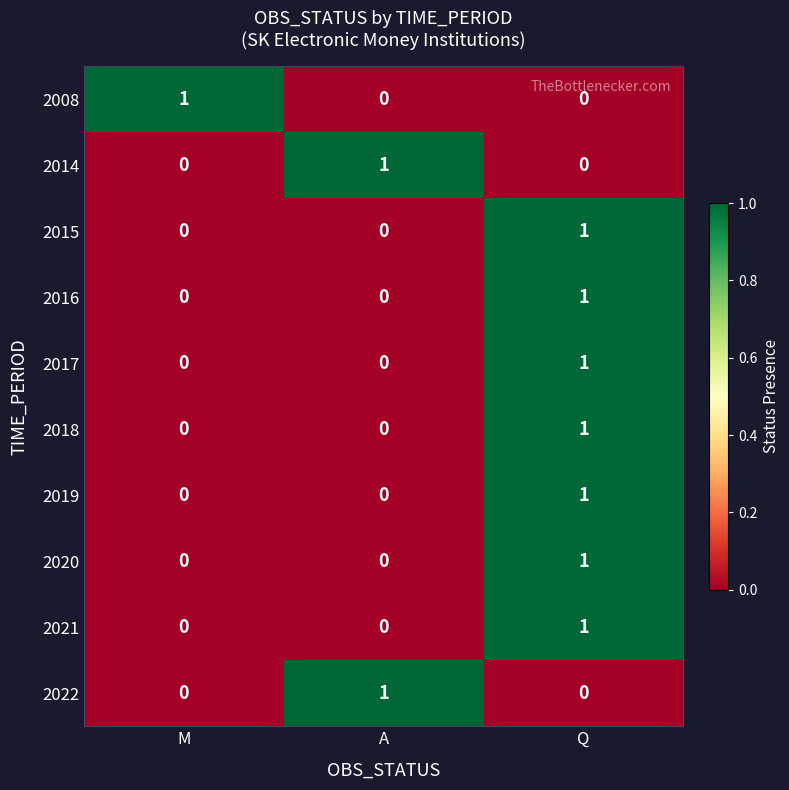

Reading left to right, transcribe all the data shown in this chart.

2008: 1	0	0
2014: 0	1	0
2015: 0	0	1
2016: 0	0	1
2017: 0	0	1
2018: 0	0	1
2019: 0	0	1
2020: 0	0	1
2021: 0	0	1
2022: 0	1	0